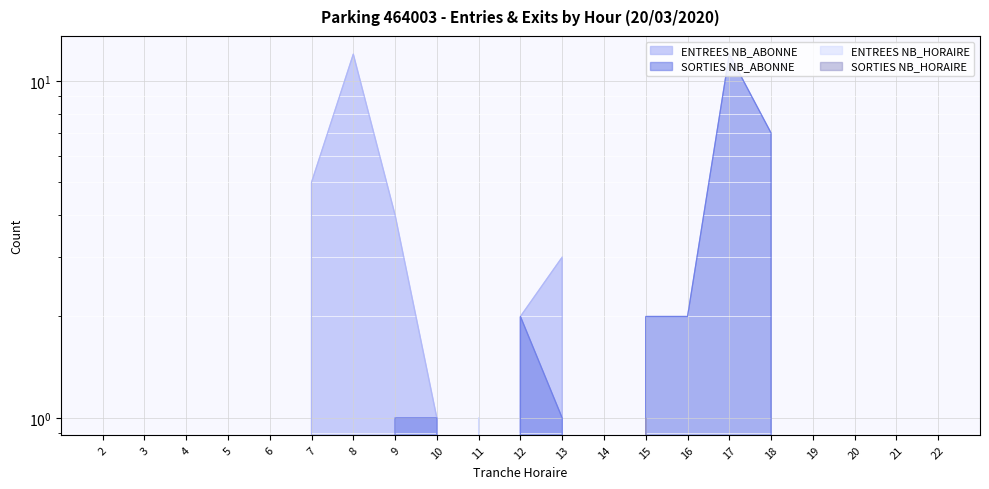

Which has a higher value, 14 or 5?

14